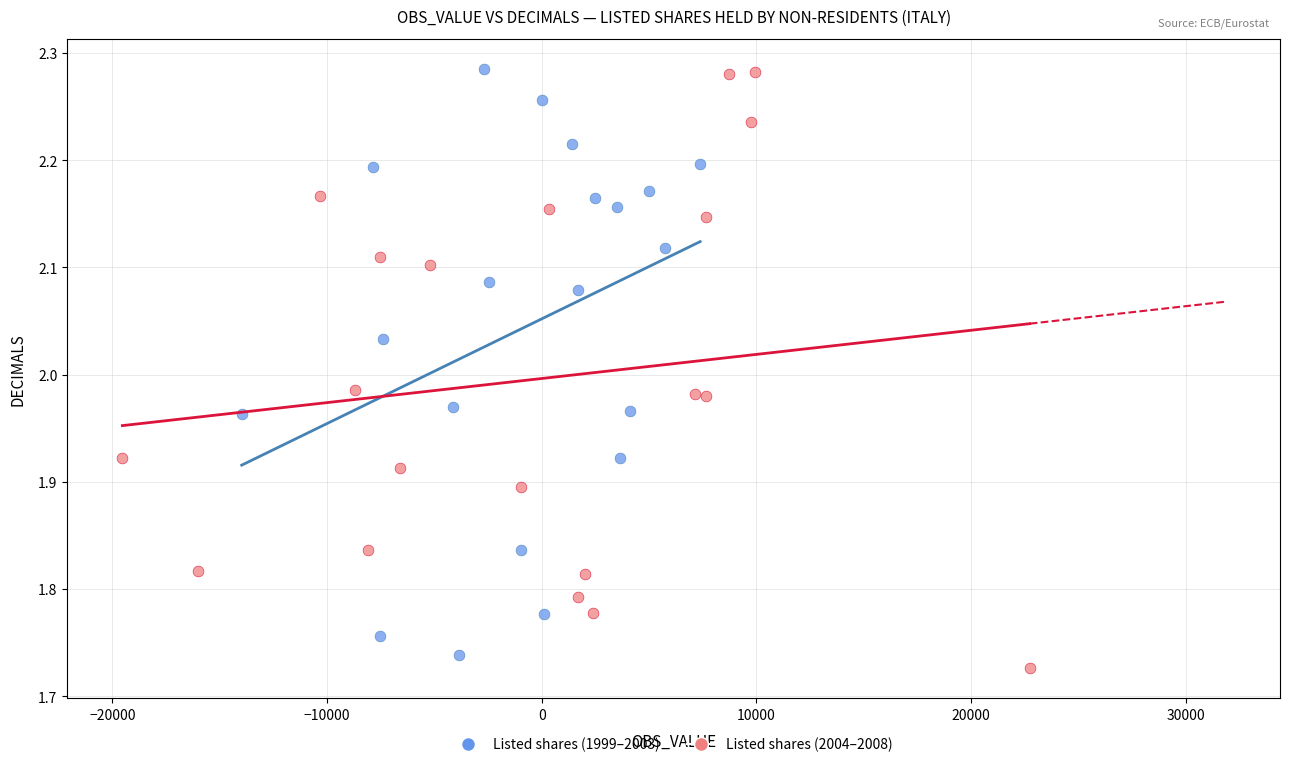

What are all the series names shown in the legend?

Listed shares (1999–2003), Listed shares (2004–2008)